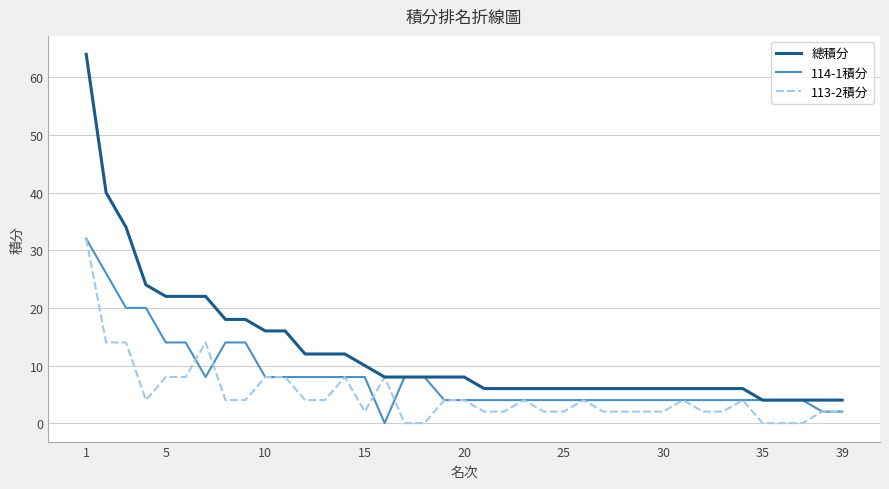

Count the number of data series in this chart.

3